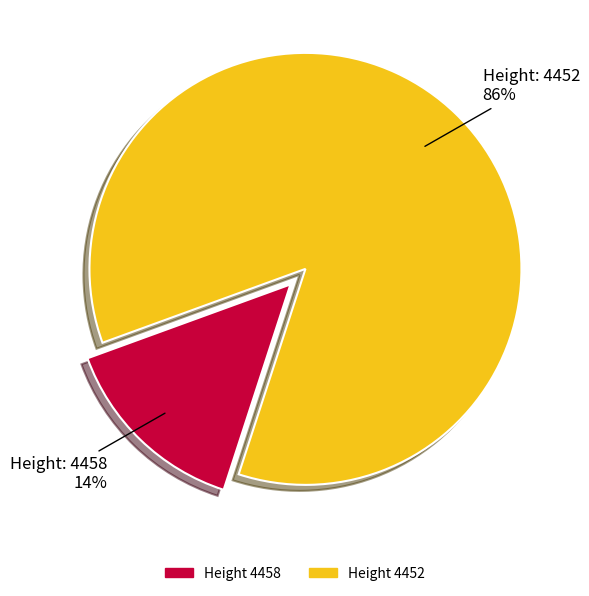

To the nearest percent, what is the average slice percentage?

50%